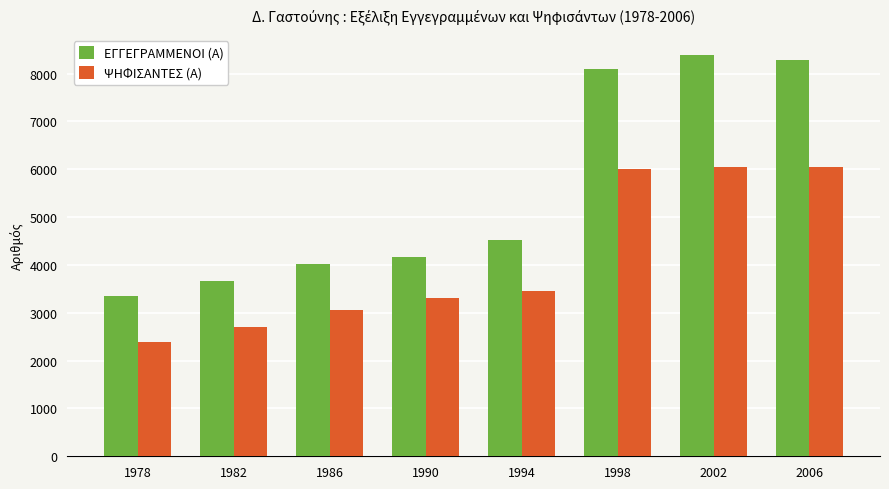

What is the difference between the highest and lowest values at 1986?

971